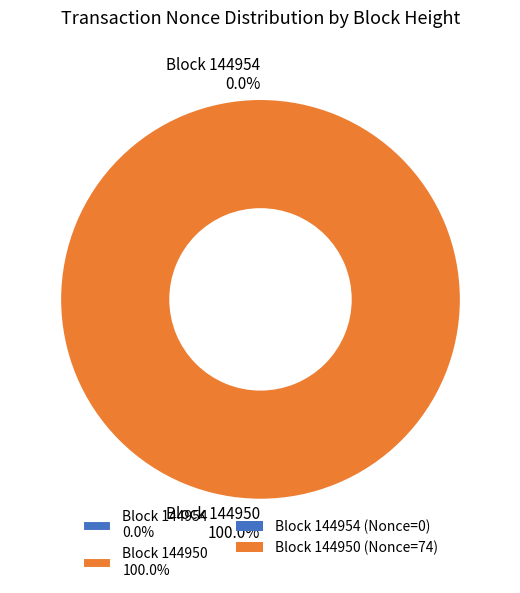

How many segments does this pie chart have?

2